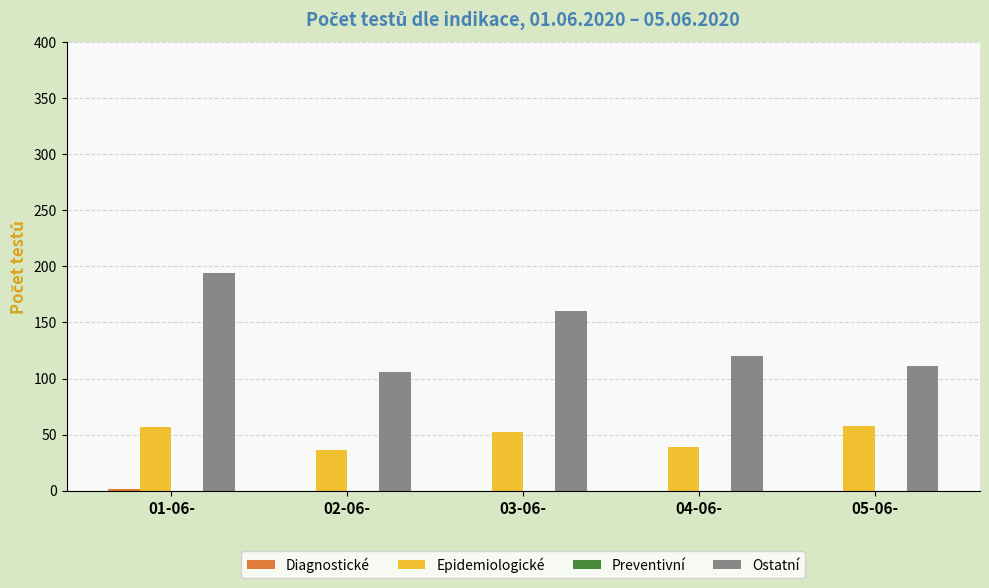

Is the value of Epidemiologické at 05-06- greater than the value of Ostatní at 05-06-?

No